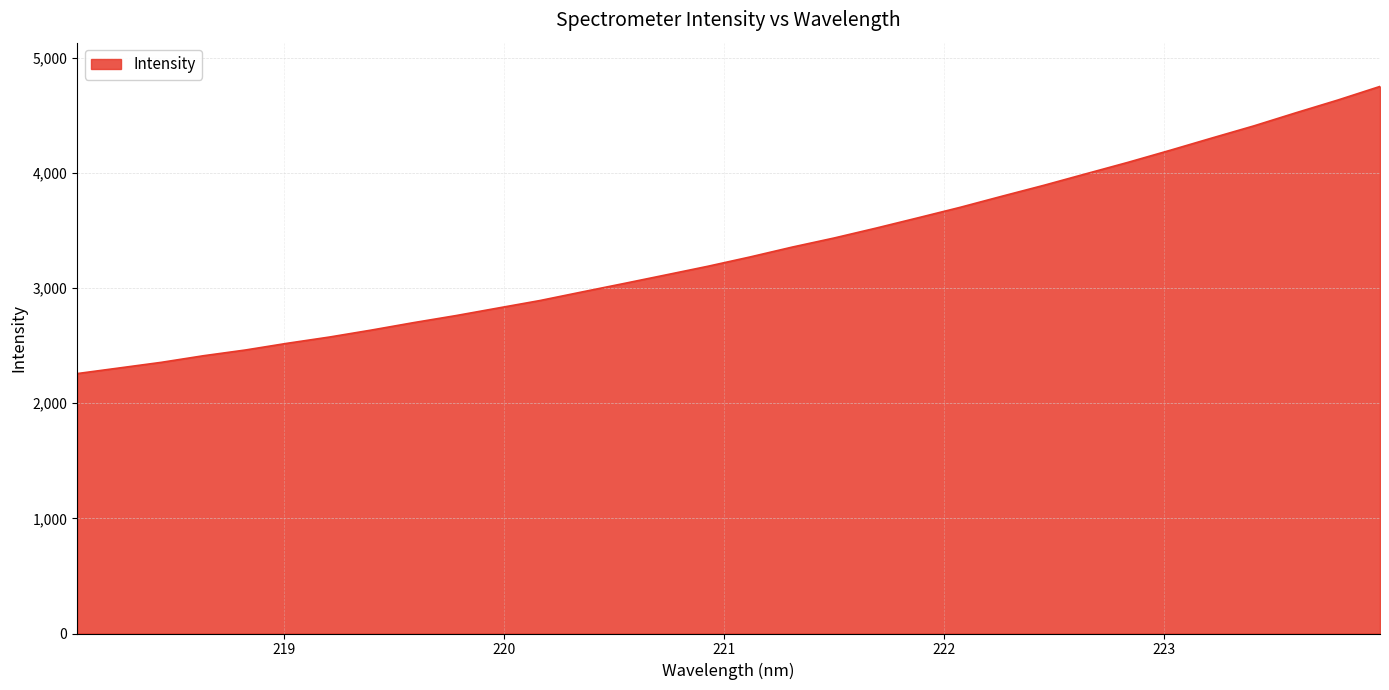

True or false: the data has more than 2 interior local peaks.

False